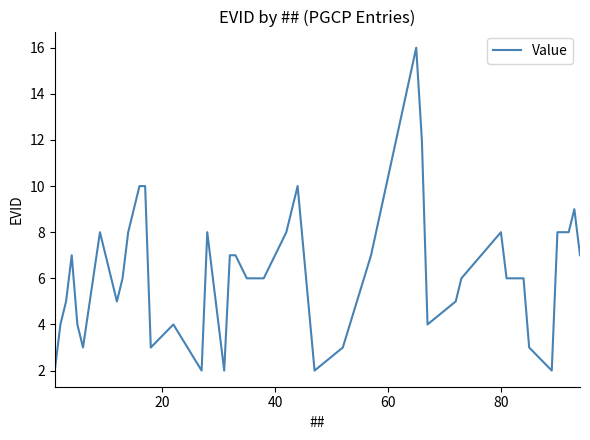

What is the maximum value shown in the chart?

16